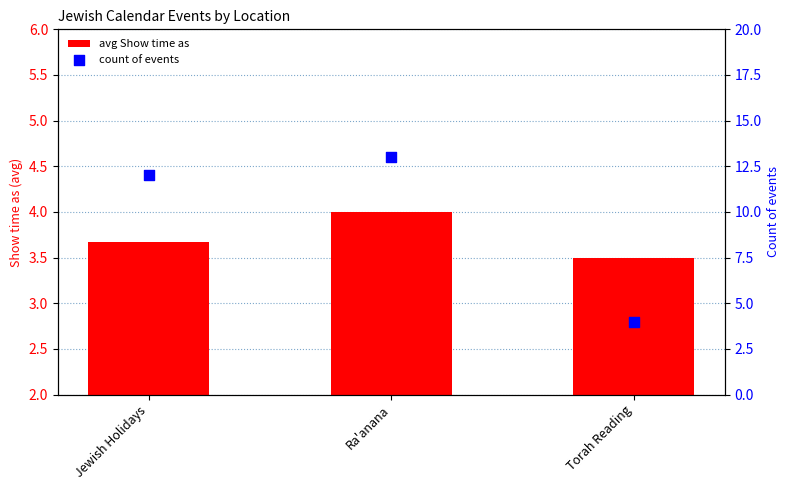

Is the value of avg Show time as at Jewish Holidays greater than the value of count of events at Jewish Holidays?

No